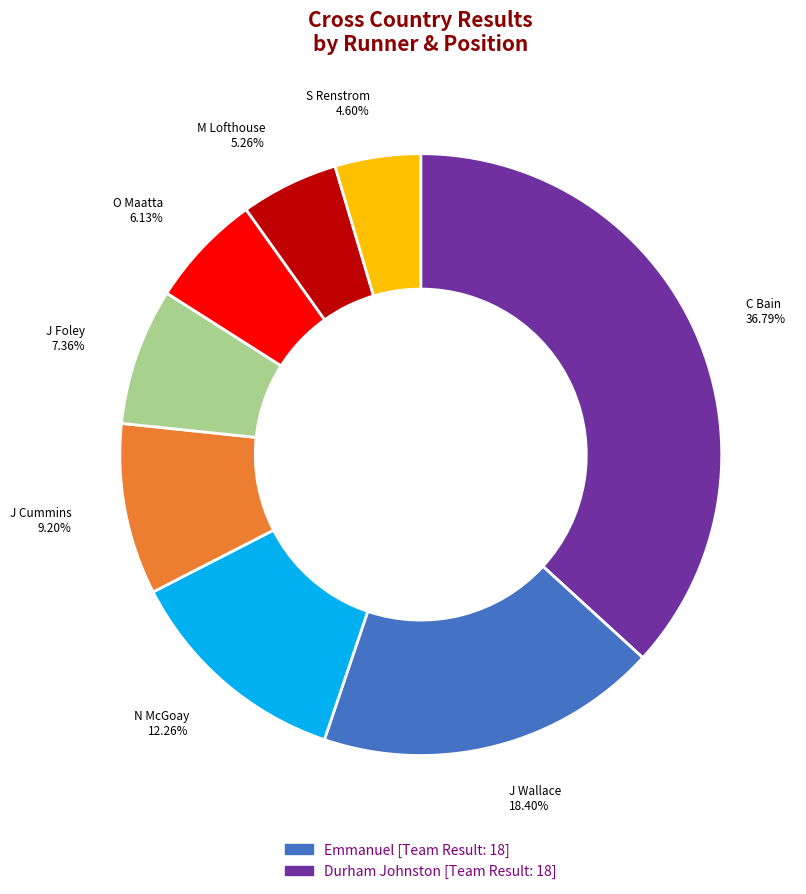

How many segments does this pie chart have?

8